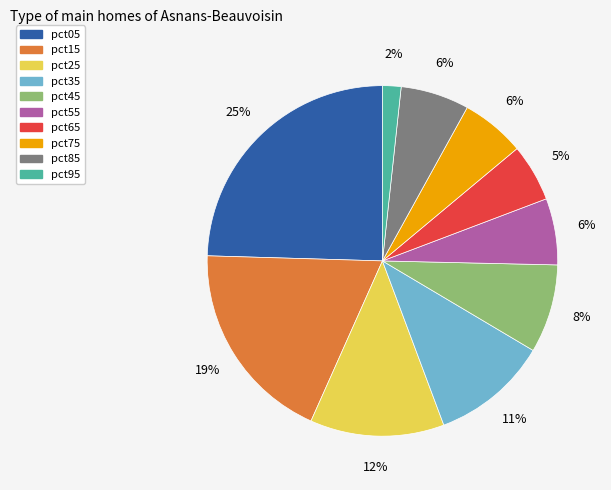

How many segments does this pie chart have?

10